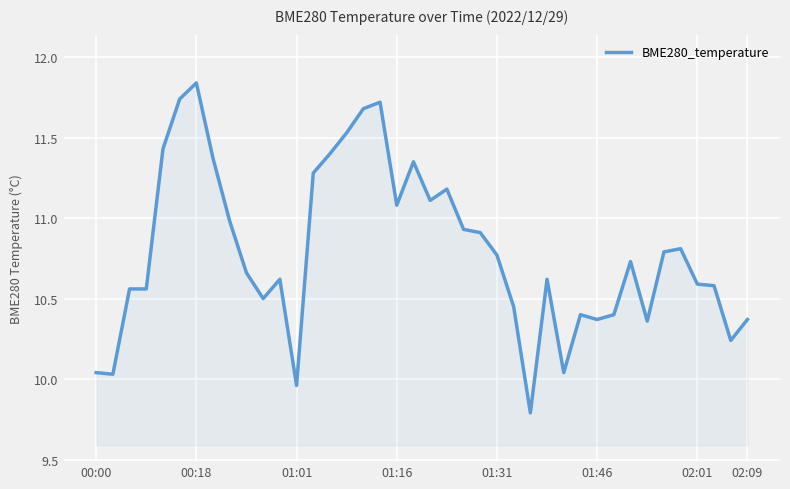

What is the minimum value shown in the chart?

9.8